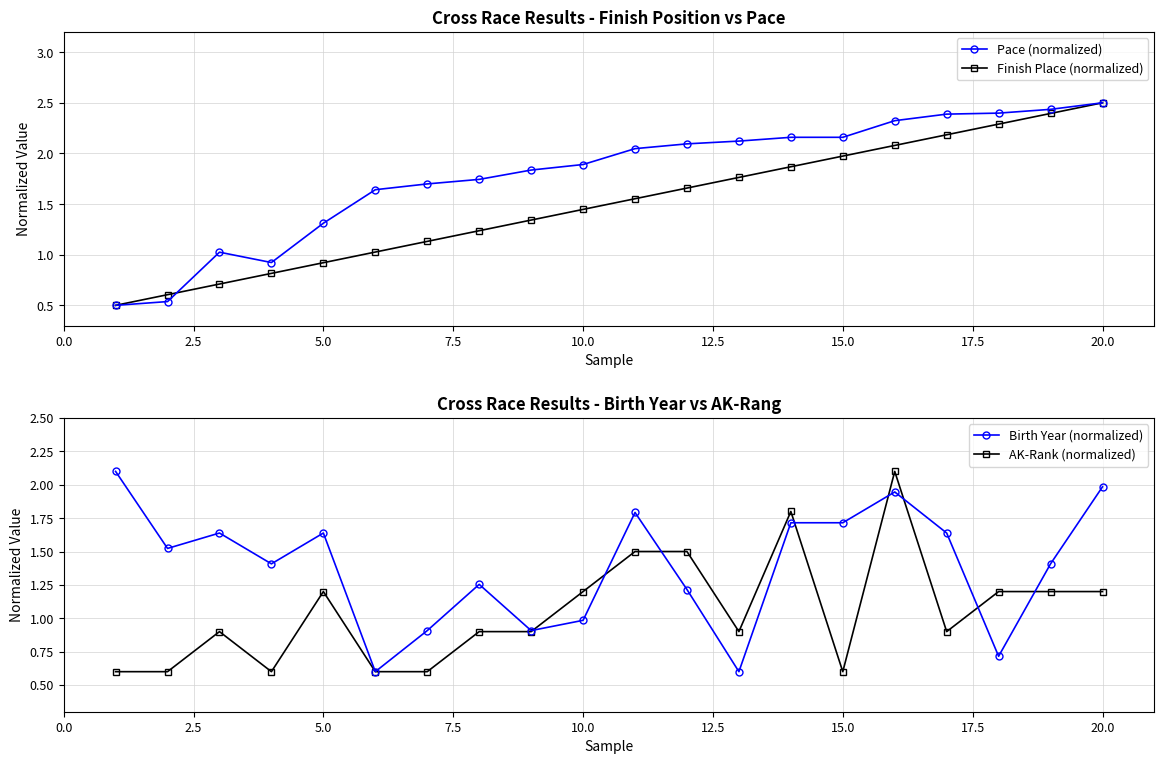

True or false: Finish Place (normalized) has more than 2 interior local peaks.

False